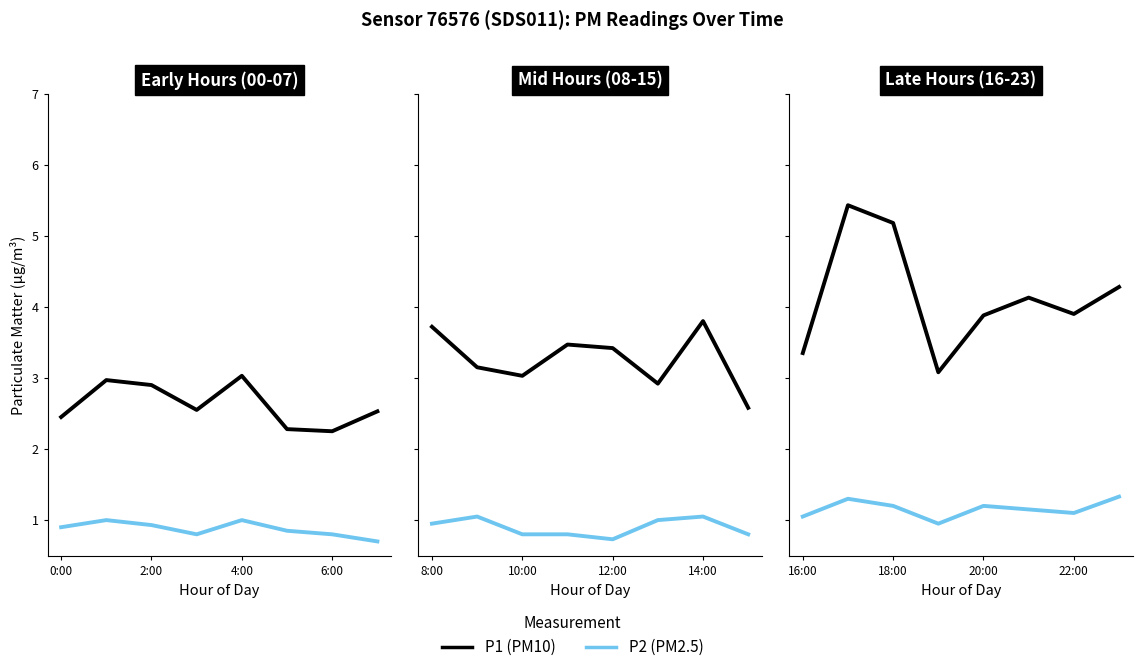

List the series in order of their peak value, lowest first.

P2 (PM2.5), P1 (PM10)